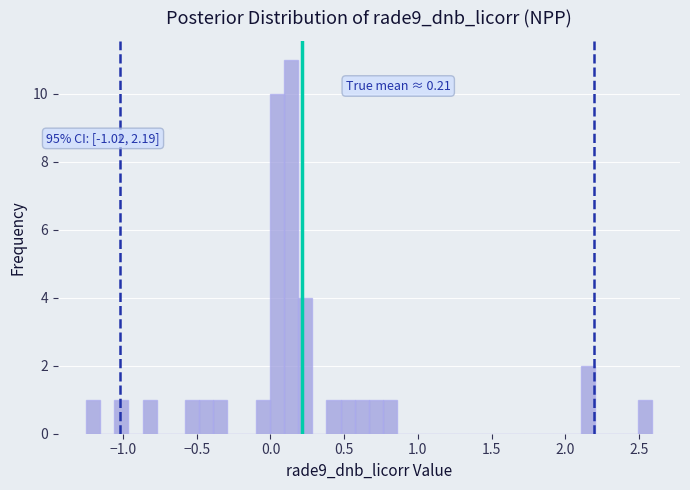

Around what value on the x-axis is the tallest bar? Give the approximate position of its centre, as read against the axis.

0.15